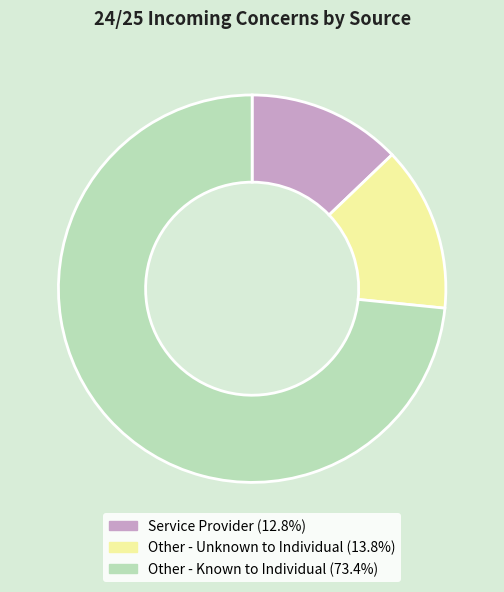

Is it true that Other - Known to Individual is 73% of the pie?

True